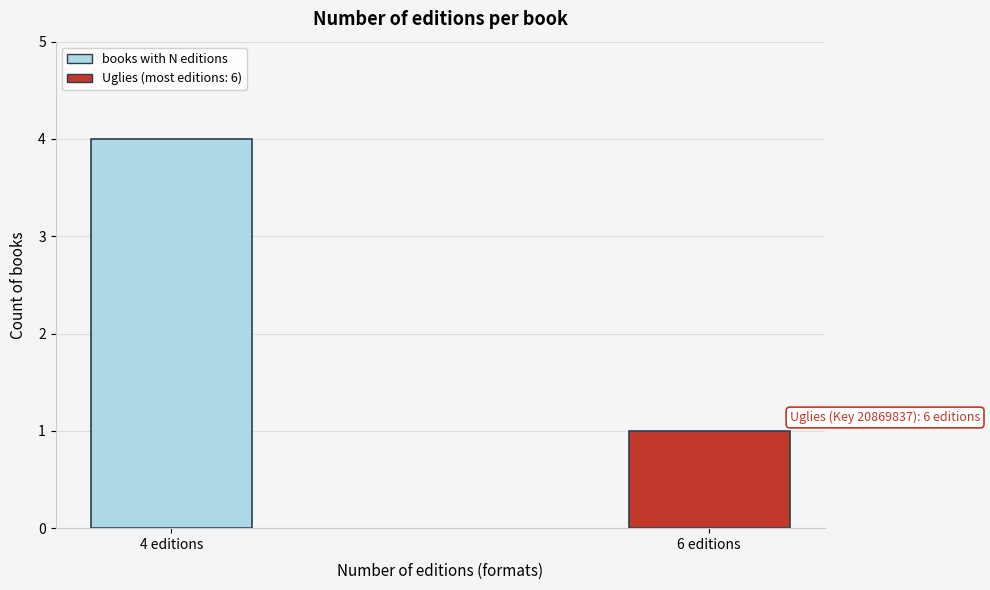

Reading right to left, transcribe all the data shown in this chart.

1	4